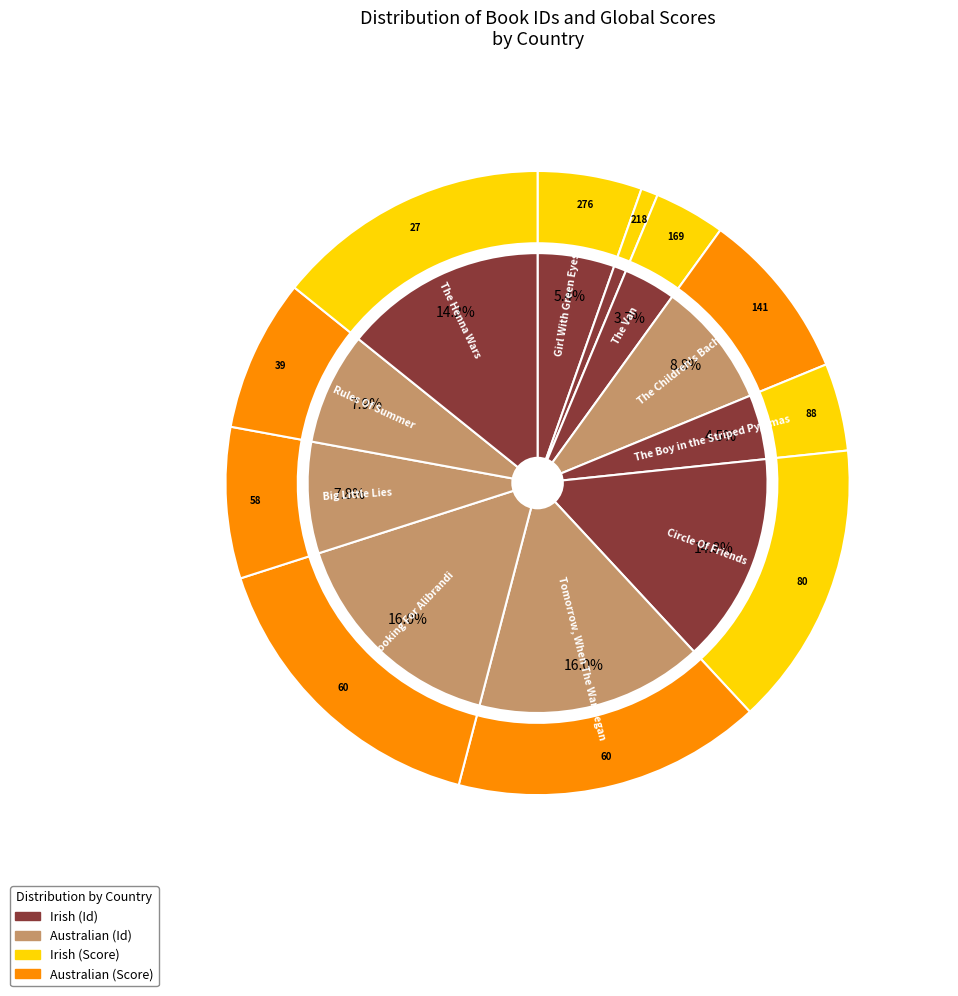

What is the ratio of the value at Looking For Alibrandi to the value at Paddy Clarke Ha Ha Ha?

18.3